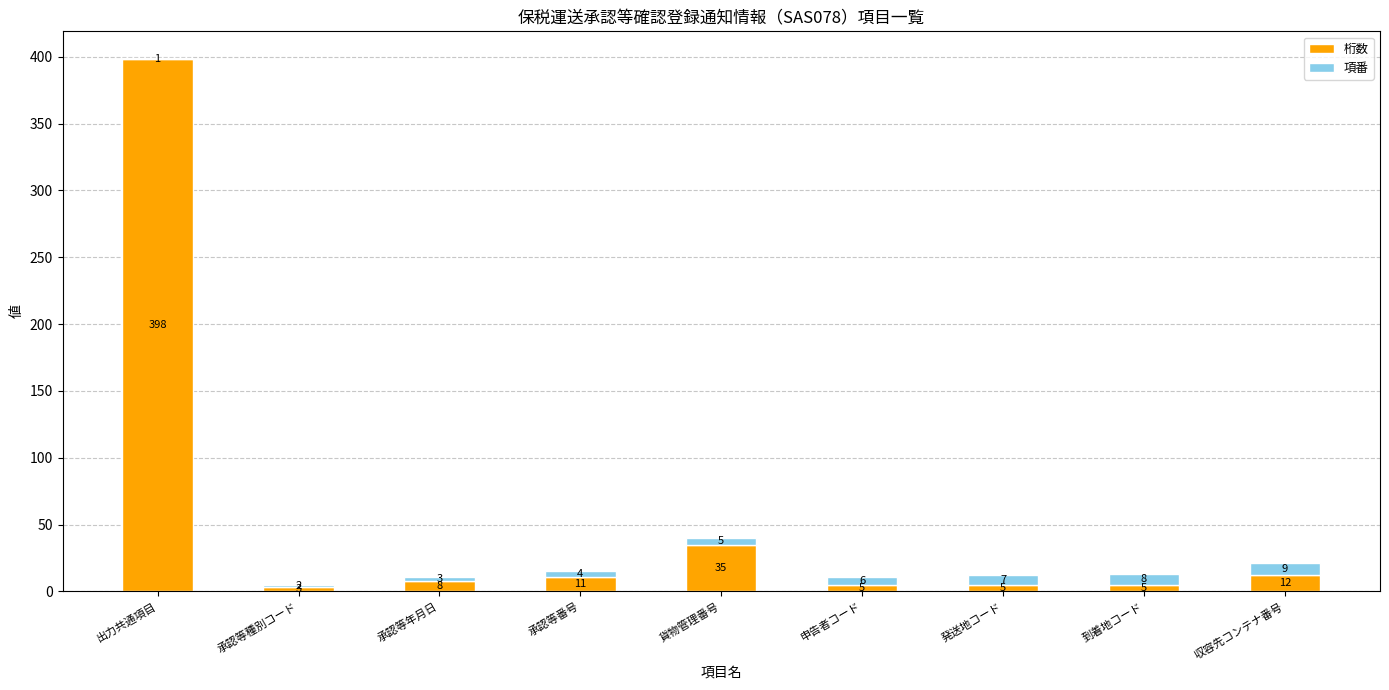

The 桁数 series shows 5 at 到着地コード. True or false?

True